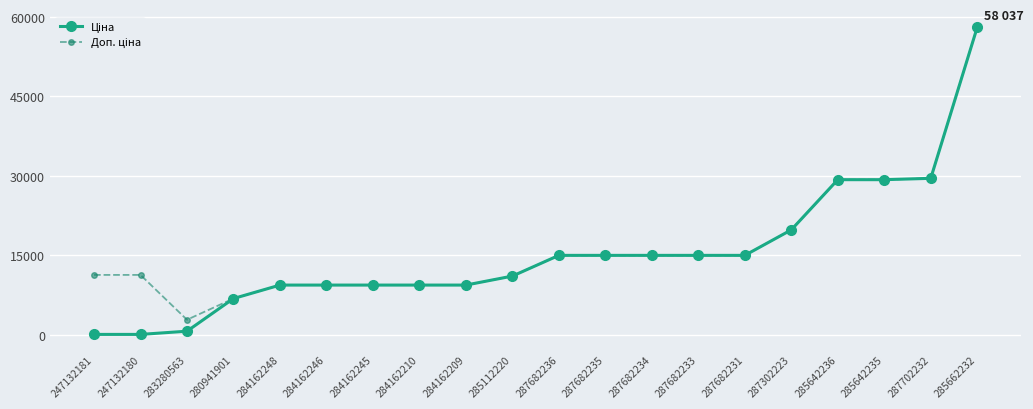

At which category is the sum across all series the highest?

285662232